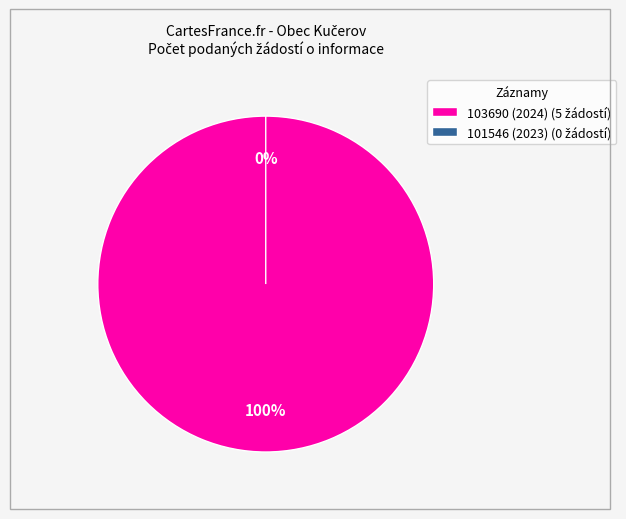

To the nearest percent, what is the difference between the largest and smallest slice percentages?

100%